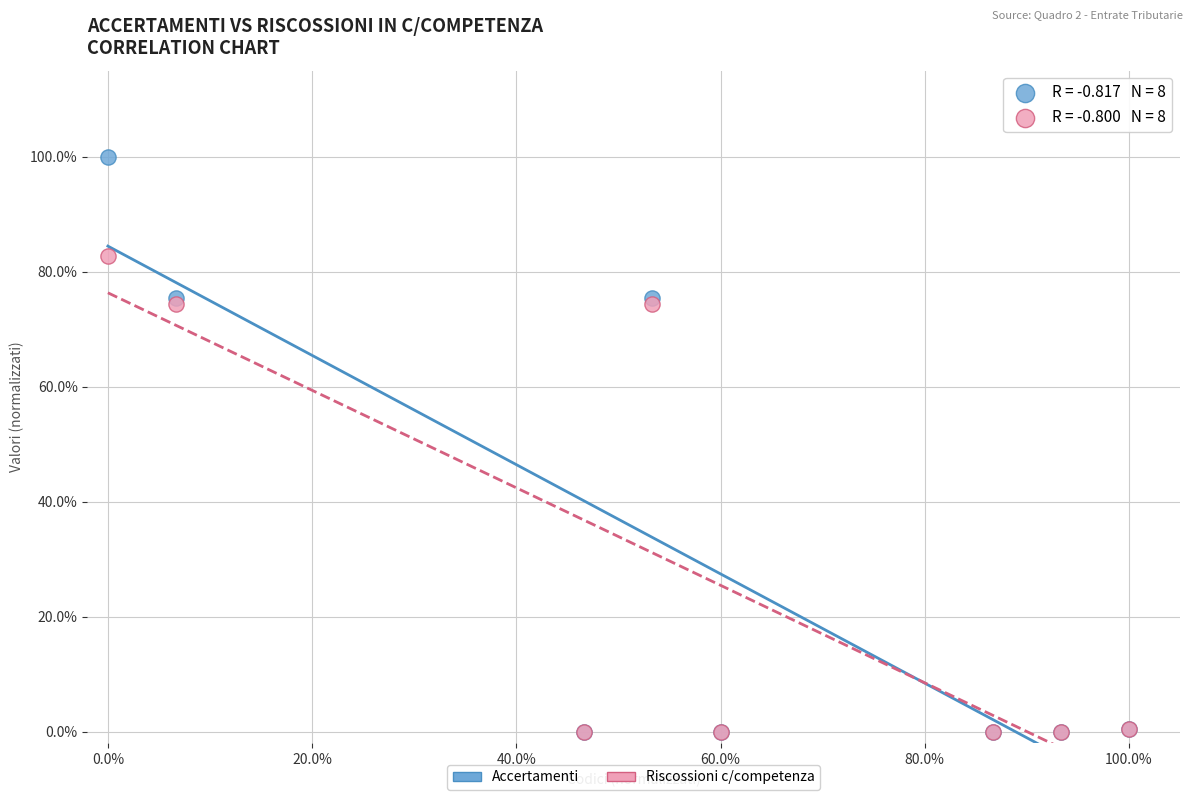

Which series has the largest Y range (max minus min)?

Accertamenti